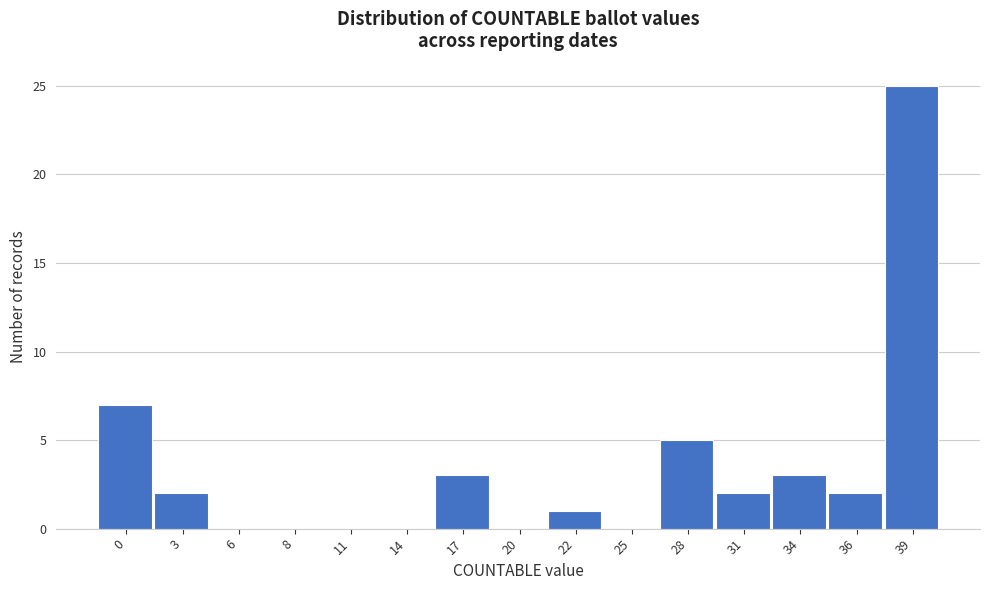

Reading right to left, list all the values displayed in this chart.

39=25	36=2	34=3	31=2	28=5	25=0	22=1	20=0	17=3	14=0	11=0	8=0	6=0	3=2	0=7